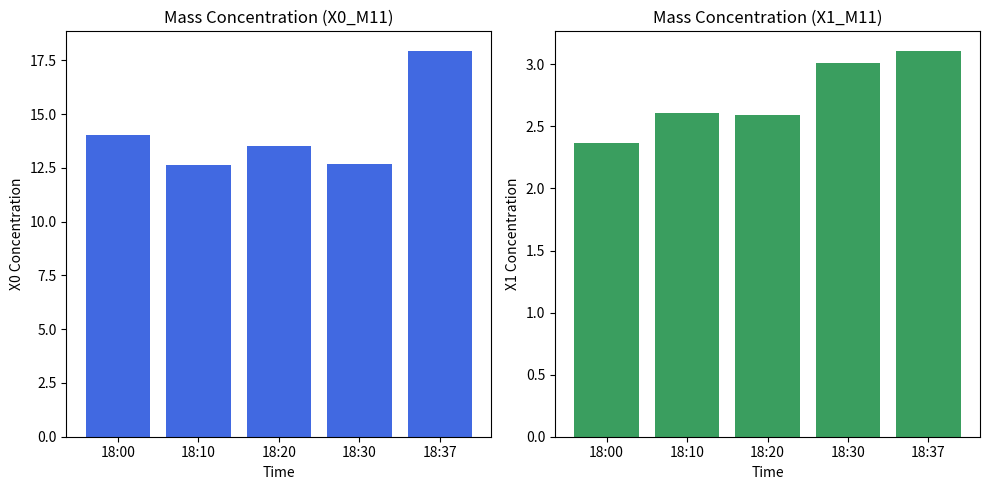

Reading right to left, extract all data points from this chart.

X0_M11: 17.9	12.7	13.5	12.6	14.0
X1_M11: 3.1	3.0	2.6	2.6	2.4